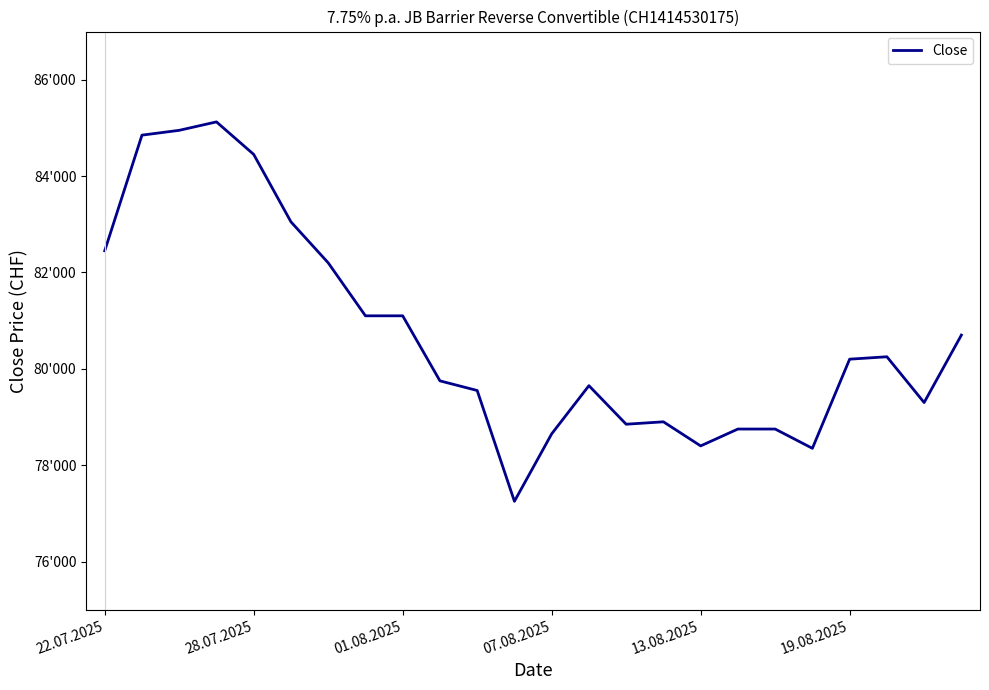

Reading left to right, list all the values displayed in this chart.

82450	84850	84950	85125	84450	83050	82200	81100	81100	79750	79550	77250	78650	79650	78850	78900	78400	78750	78750	78350	80200	80250	79300	80700